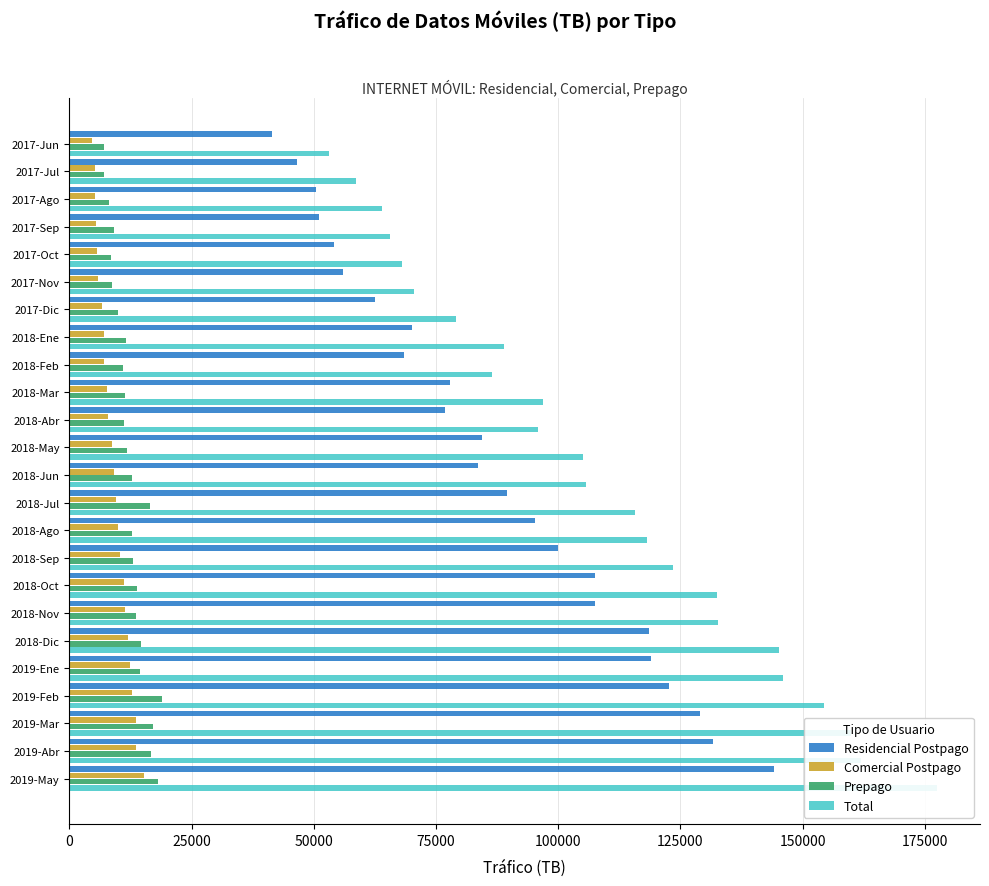

What is the difference between the highest and lowest values at 2019-May?

162250.0